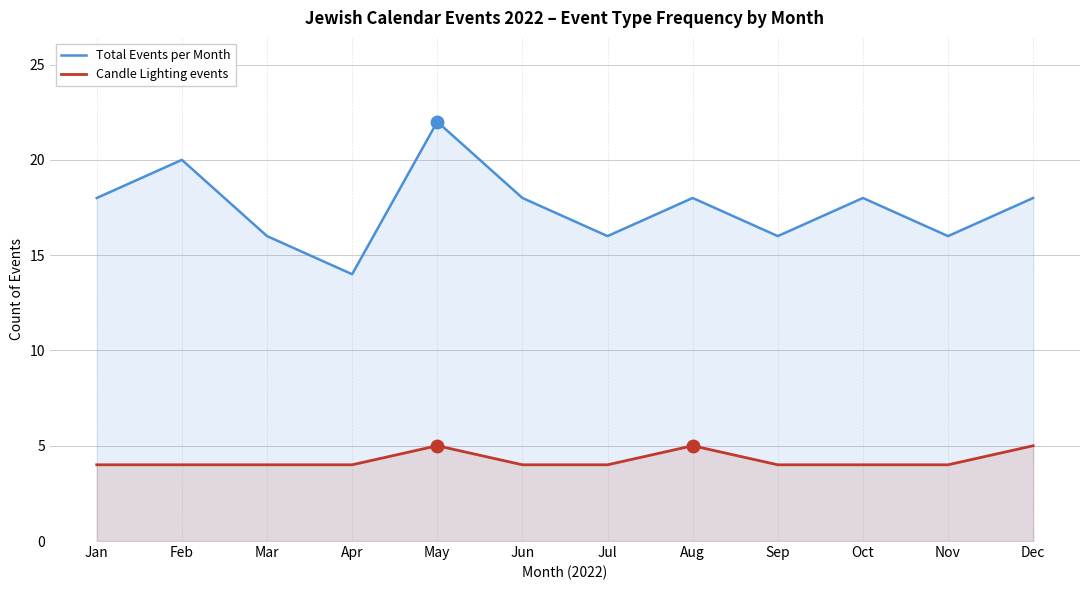

True or false: Candle Lighting events has a value of 7 at Dec.

False